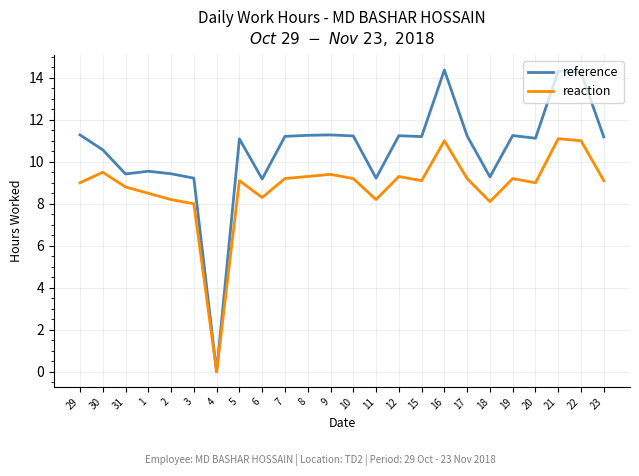

Which series has the widest spread of values?

reference